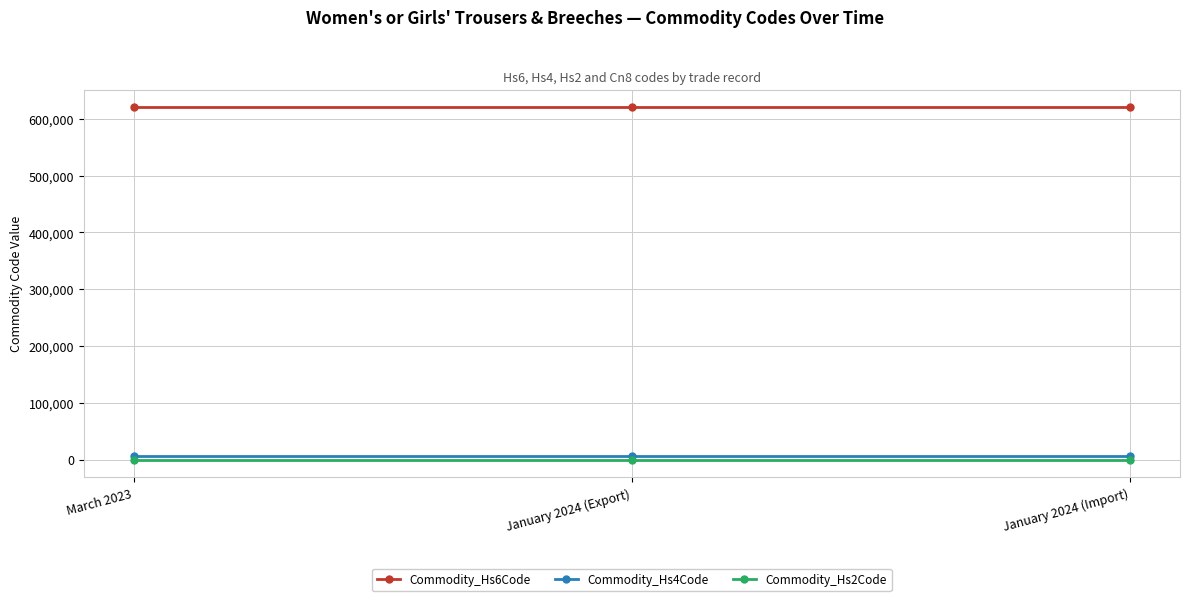

Reading left to right, transcribe all the data shown in this chart.

Commodity_Hs6Code: 620469	620469	620469
Commodity_Hs4Code: 6204	6204	6204
Commodity_Hs2Code: 62	62	62